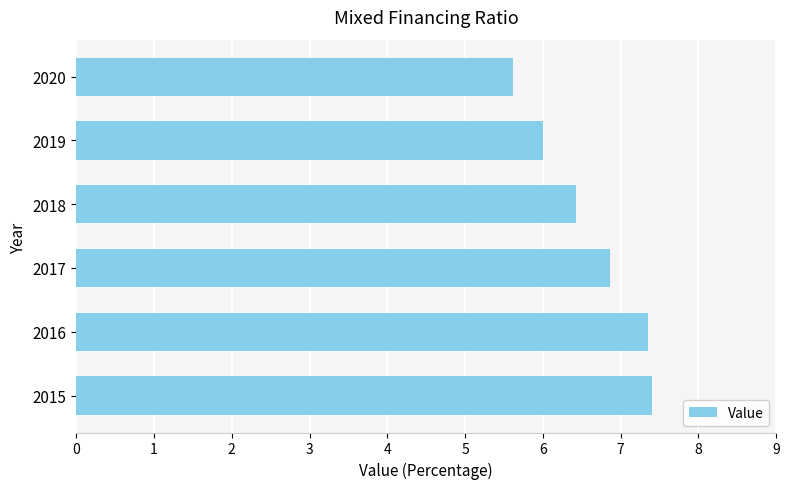

Which has a higher value, 2020 or 2018?

2018